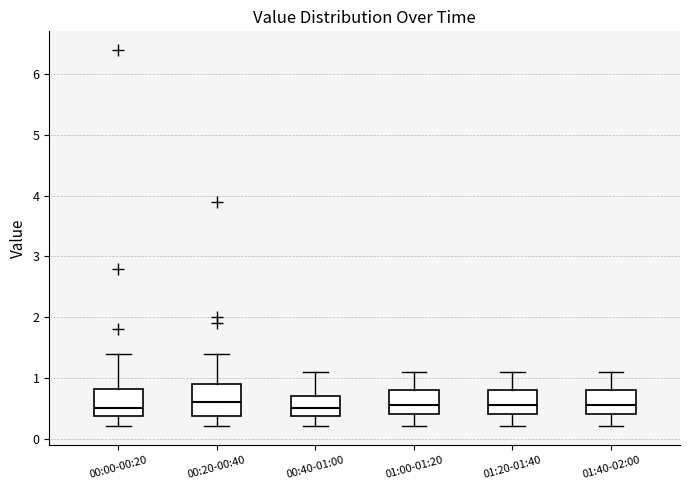

Reading left to right, transcribe this box plot: for each box, give where its median line is, the range the box spans, and where its two whiskers end, as read against the y-axis. The values are not printed on the chart, so give them approximately, as read against the axis.

00:00-00:20: median 0.5, box 0.4 to 0.8, whiskers 0.2 to 1.4
00:20-00:40: median 0.6, box 0.4 to 0.9, whiskers 0.2 to 1.4
00:40-01:00: median 0.5, box 0.4 to 0.7, whiskers 0.2 to 1.1
01:00-01:20: median 0.6, box 0.4 to 0.8, whiskers 0.2 to 1.1
01:20-01:40: median 0.6, box 0.4 to 0.8, whiskers 0.2 to 1.1
01:40-02:00: median 0.6, box 0.4 to 0.8, whiskers 0.2 to 1.1